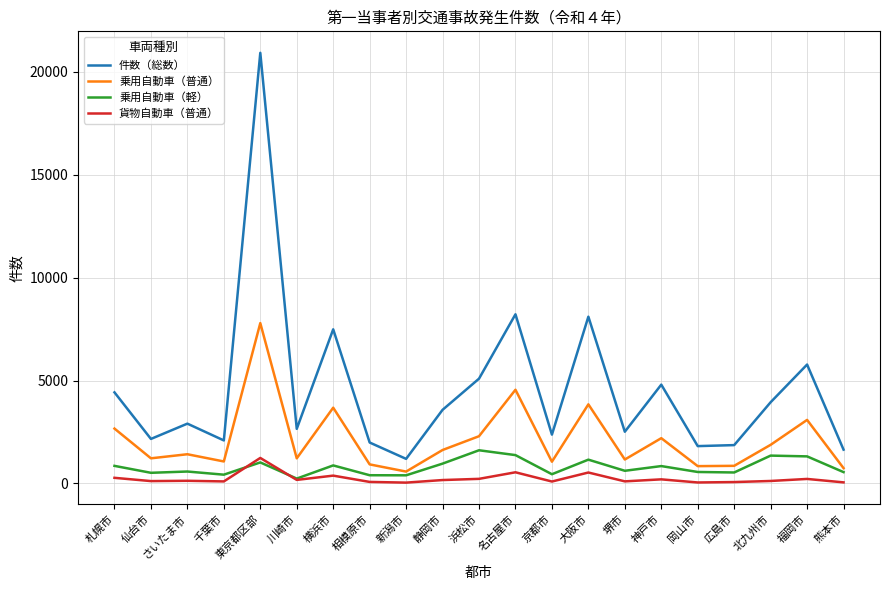

True or false: 乗用自動車（普通） and 件数（総数） intersect in this chart.

False